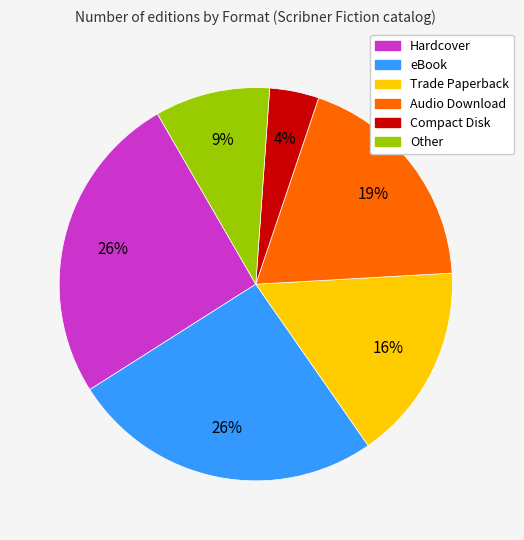

Which slice is the smallest?

Compact Disk